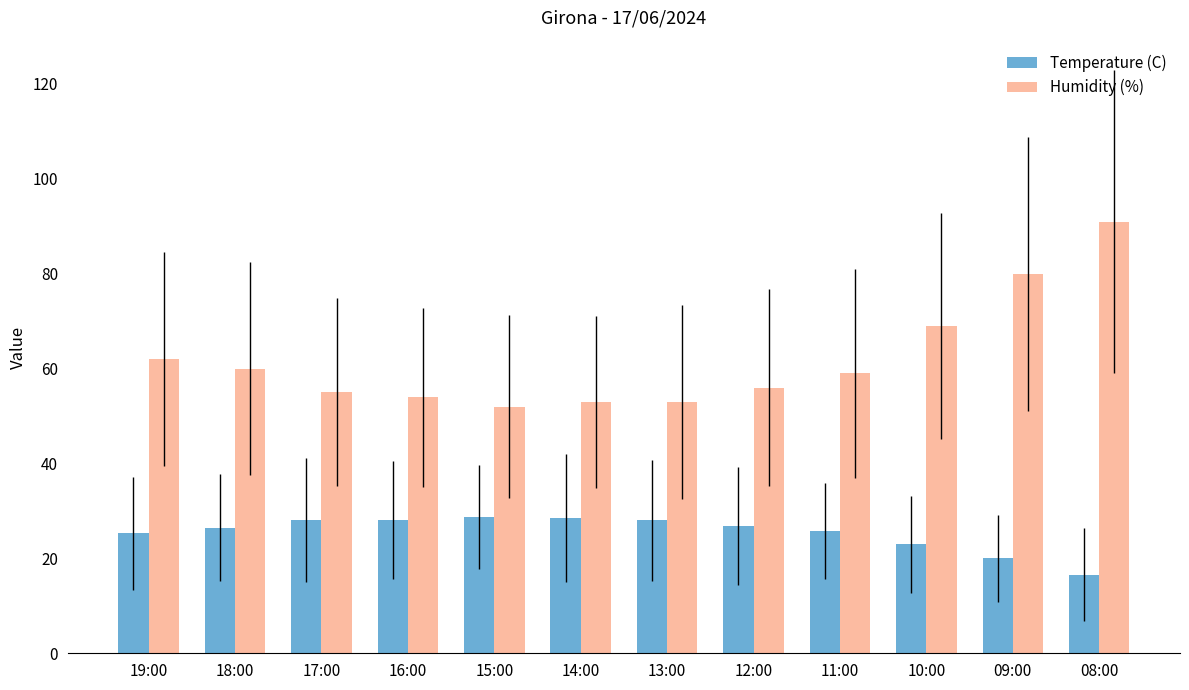

Which series has the largest total across all categories?

Humidity (%)